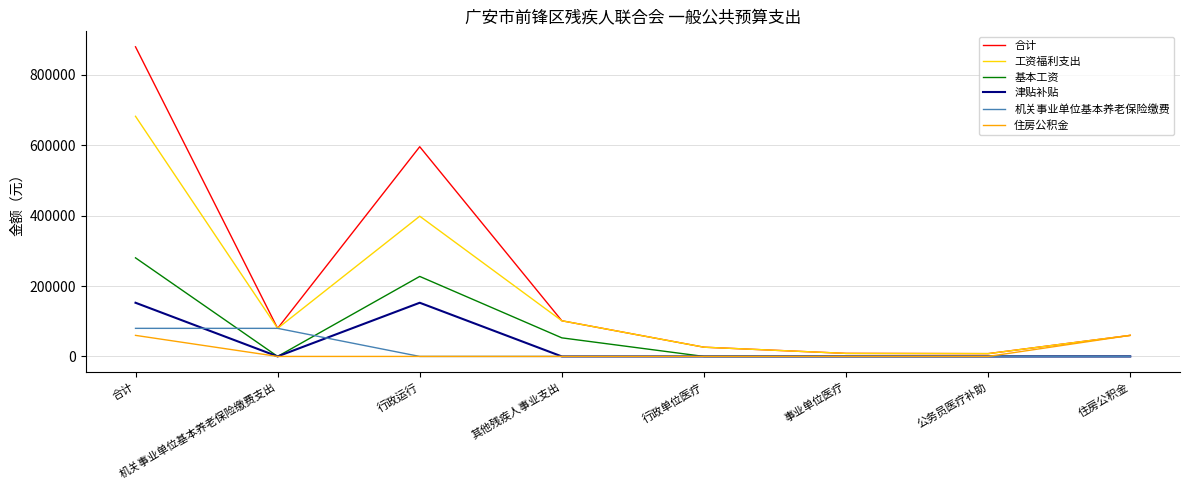

What is the sum of the 津贴补贴 values at 合计 and 住房公积金?

152508